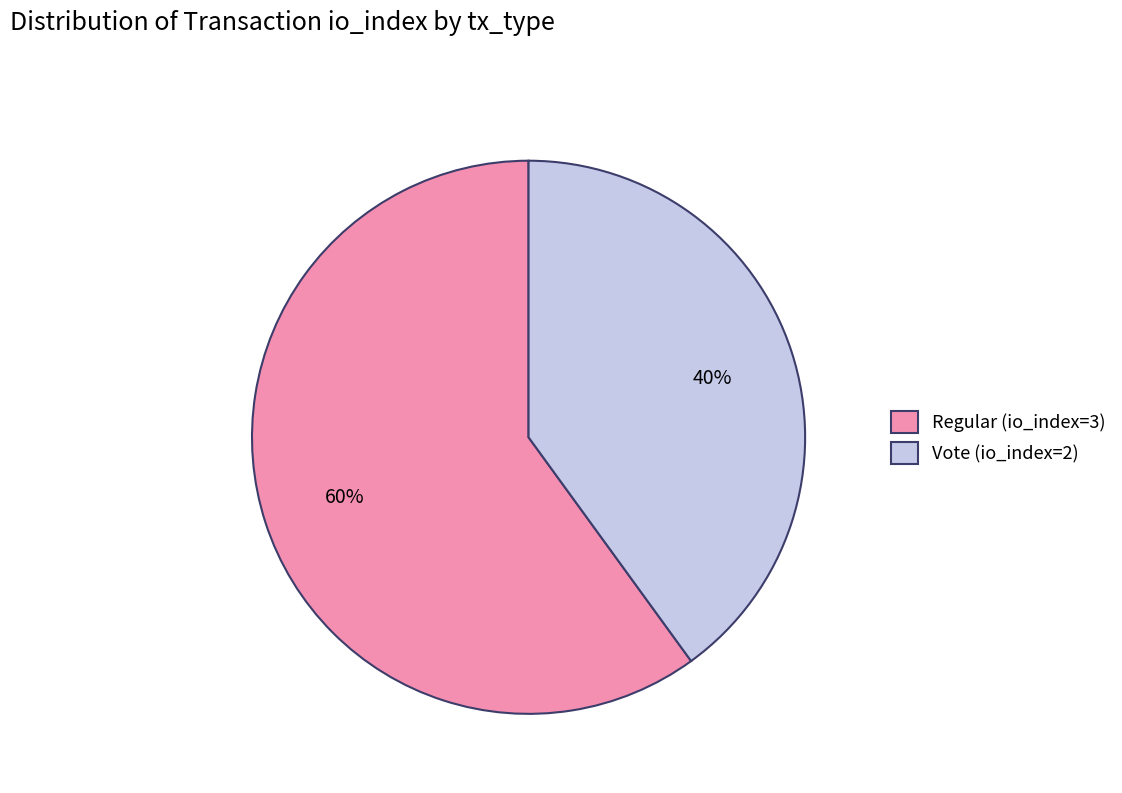

Which slice is the smallest?

Vote (io_index=2)